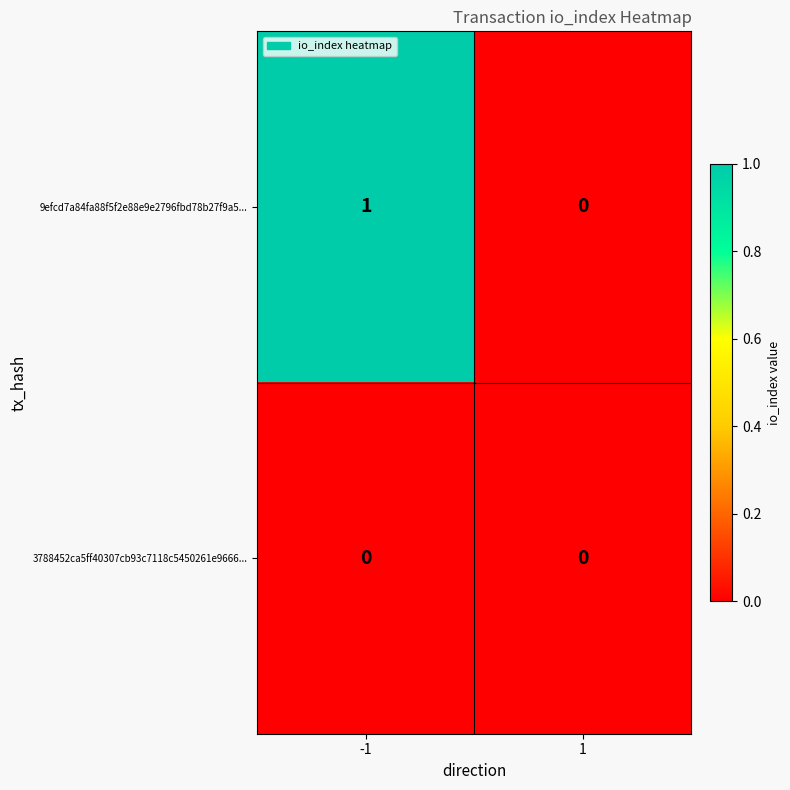

Rank the series at -1 from highest to lowest value.

9efcd7a84fa88f5f2e88e9e2796fbd78b27f9a5..., 3788452ca5ff40307cb93c7118c5450261e9666...